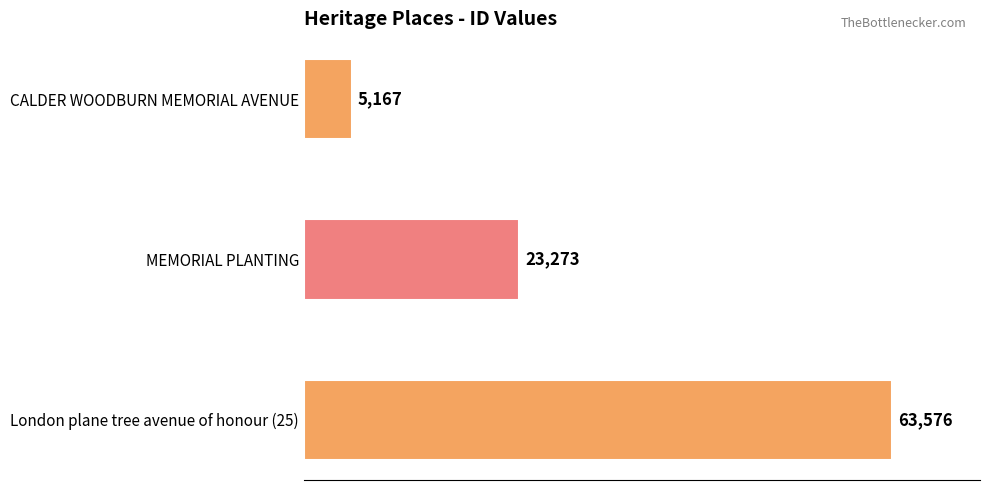

What is the label of the 1st bar from the bottom?

London plane tree avenue of honour (25)